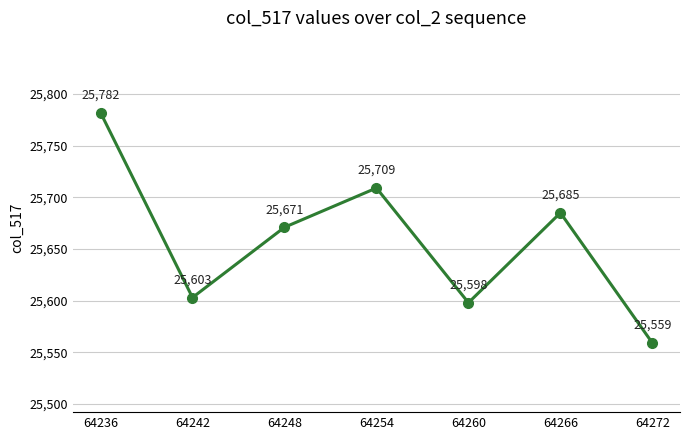

Reading right to left, transcribe all the data shown in this chart.

64272=25559	64266=25685	64260=25598	64254=25709	64248=25671	64242=25603	64236=25782